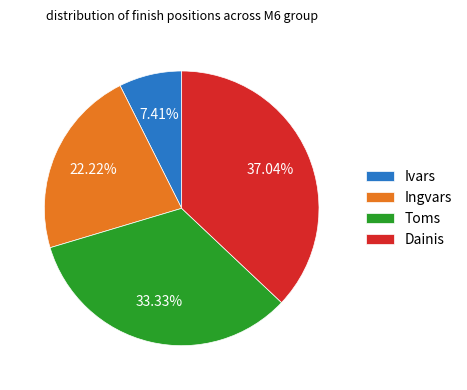

Between Toms and Dainis, which is larger?

Dainis